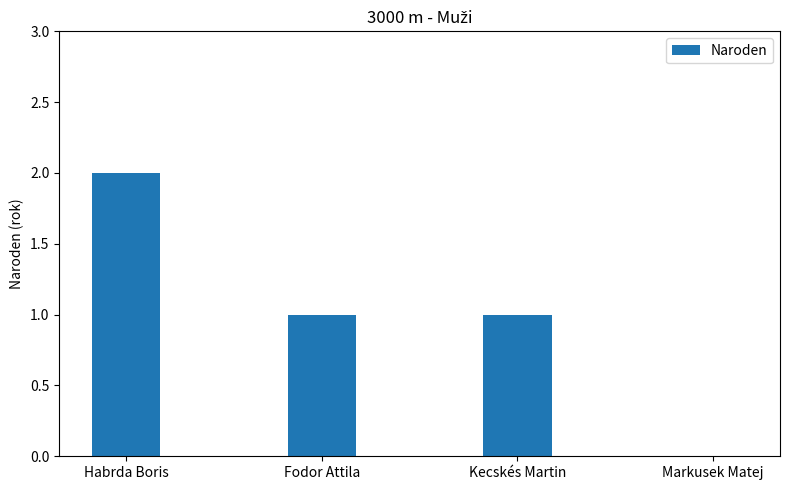

The value at Markusek Matej is 1. True or false?

False